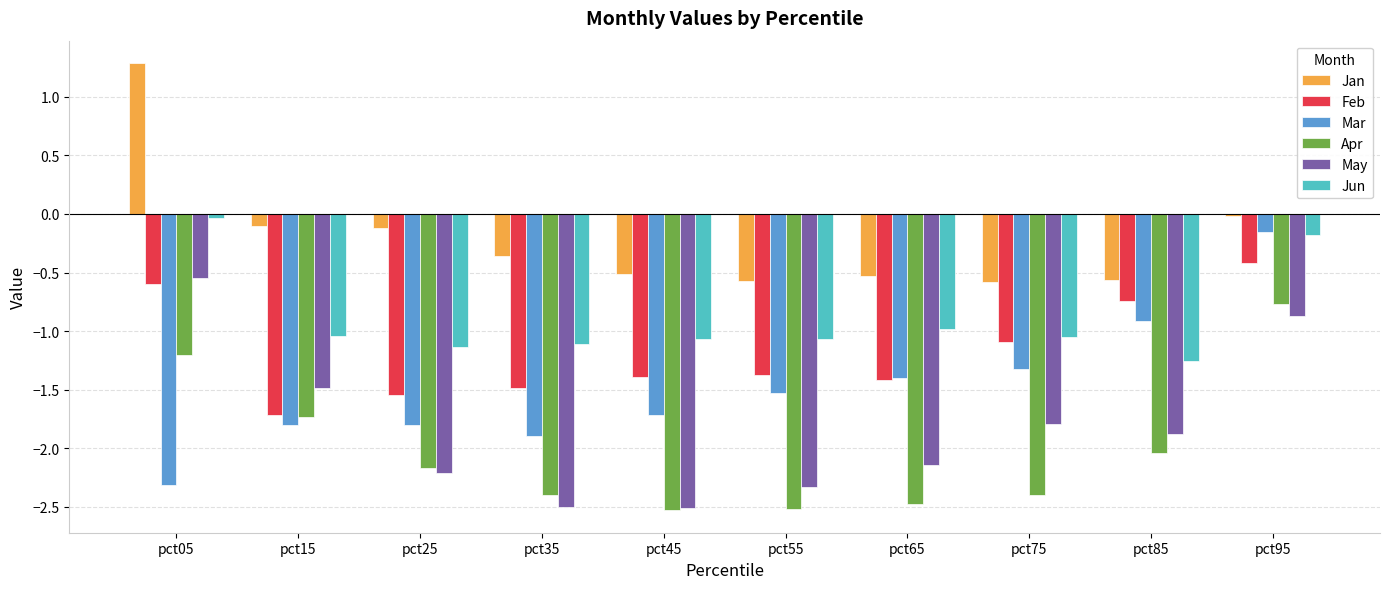

What is the sum of all Mar values?

-14.8